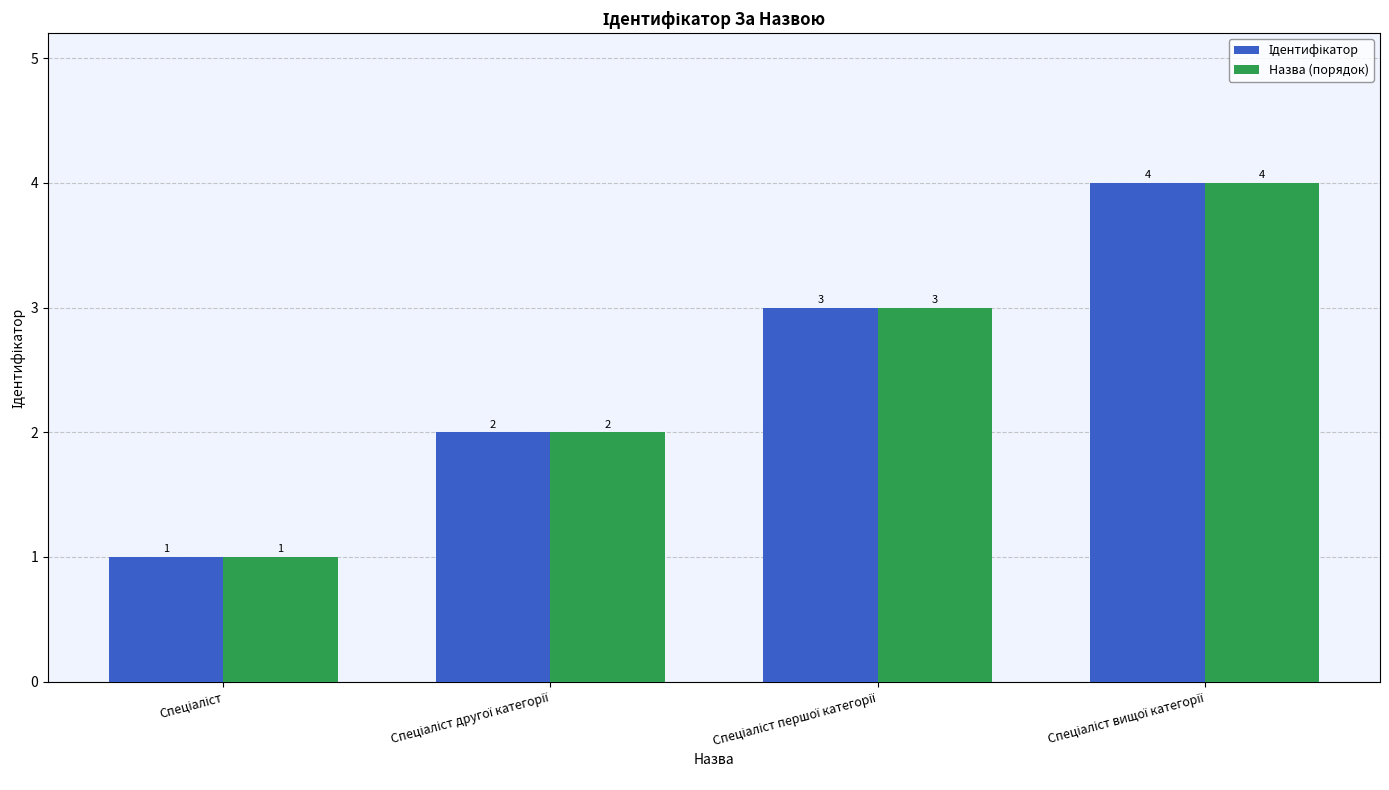

What is the difference between the maximum and minimum values in the Назва (порядок) series?

3